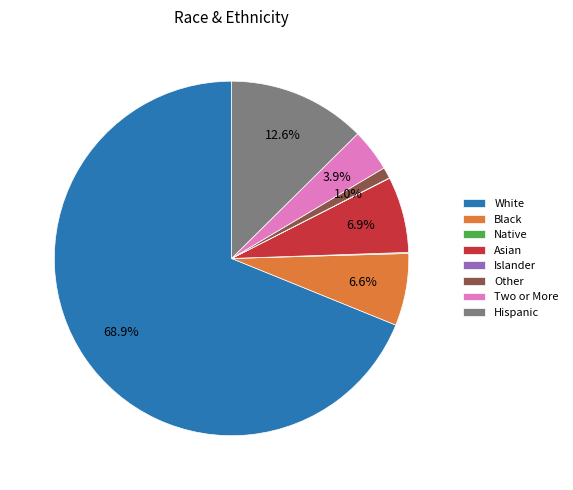

The Hispanic slice represents 1% of the pie. True or false?

False